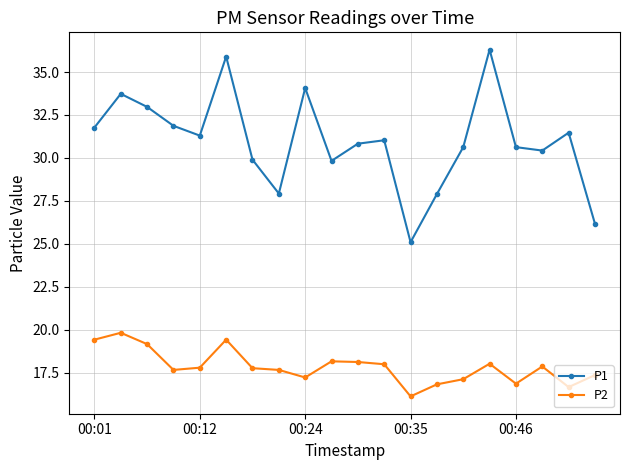

Does the chart have visible grid lines?

Yes